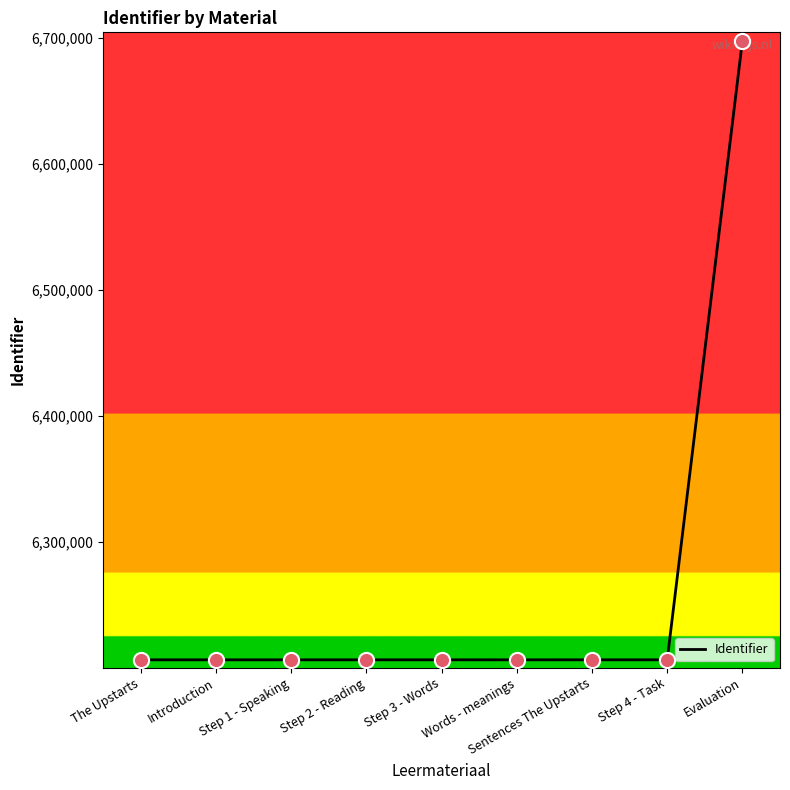

What is the ratio of the value at Step 1 - Speaking to the value at Introduction?

1.0